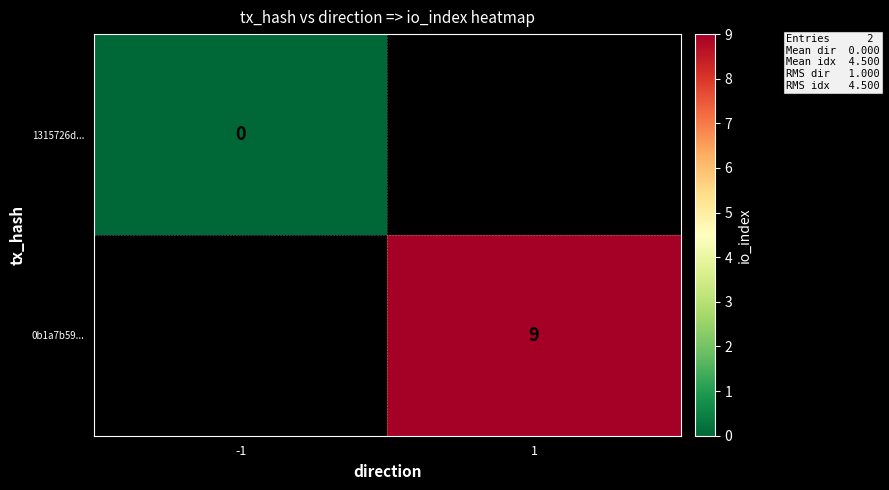

True or false: 0b1a7b59... has a value of 15 at 1.

False